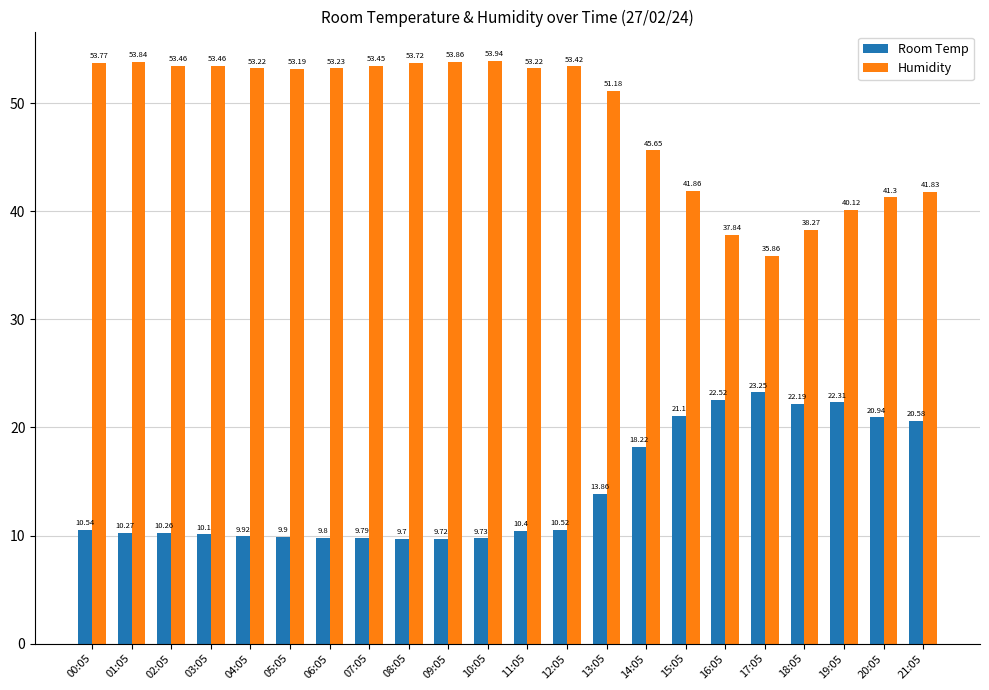

What is the label of the 5th bar from the left?

04:05